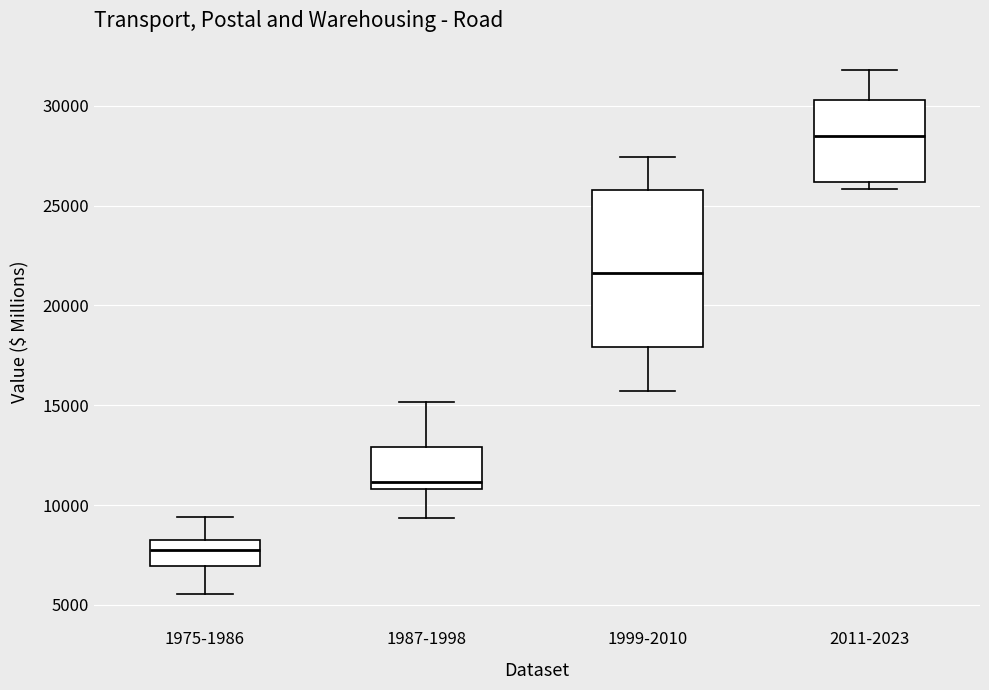

Reading left to right, transcribe this box plot: for each box, give where its median line is, the range the box spans, and where its two whiskers end, as read against the y-axis. The values are not printed on the chart, so give them approximately, as read against the axis.

1975-1986: median 7500, box 7000 to 8500, whiskers 5500 to 9500
1987-1998: median 11000 (just above the box's lower edge), box 11000 to 13000, whiskers 9500 to 15000
1999-2010: median 21500, box 18000 to 26000, whiskers 15500 to 27500
2011-2023: median 28500, box 26000 to 30500, whiskers 26000 (just below the box's lower edge) to 32000